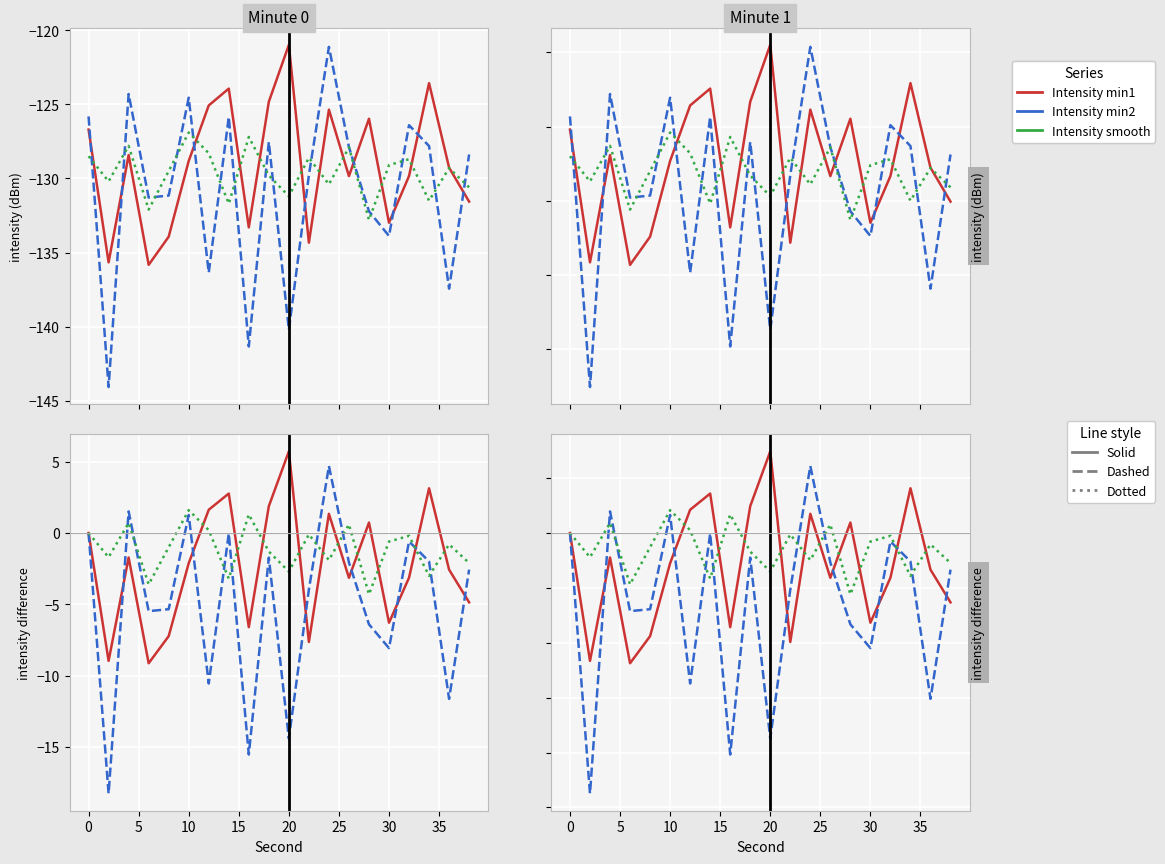

What is the difference between the maximum and minimum values in the Intensity smooth series?

5.9